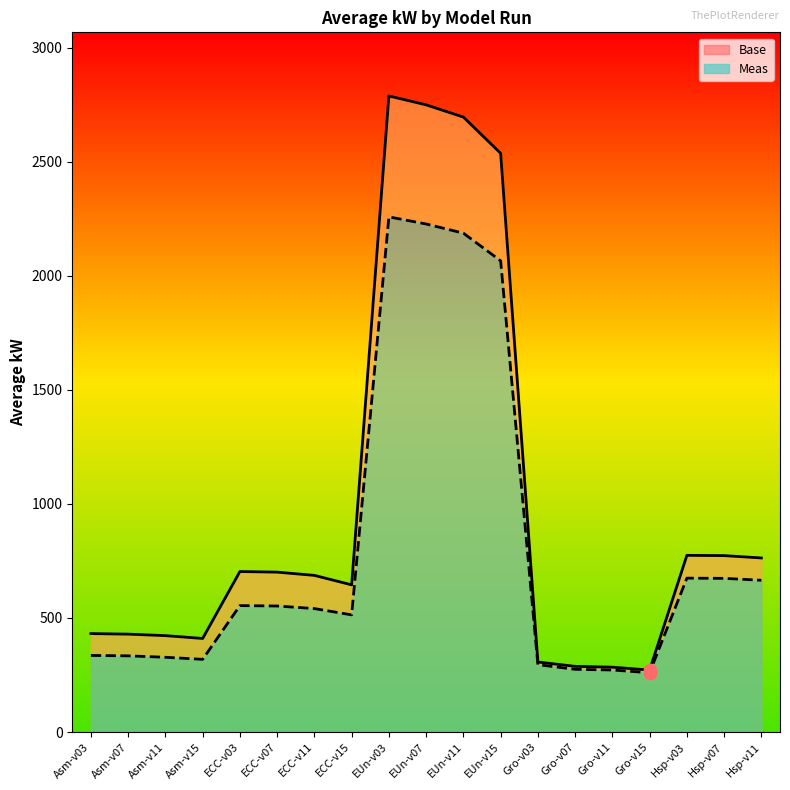

Which series has the largest total across all categories?

Base